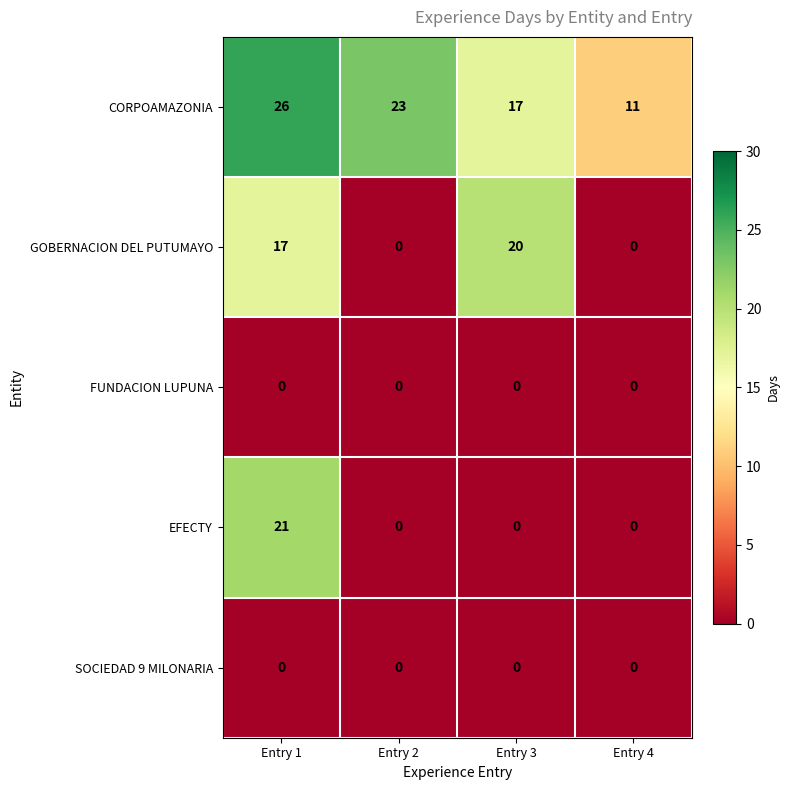

Which series has the largest total across all categories?

CORPOAMAZONIA